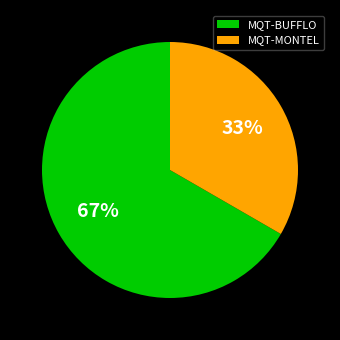

How many slices are in this pie chart?

2